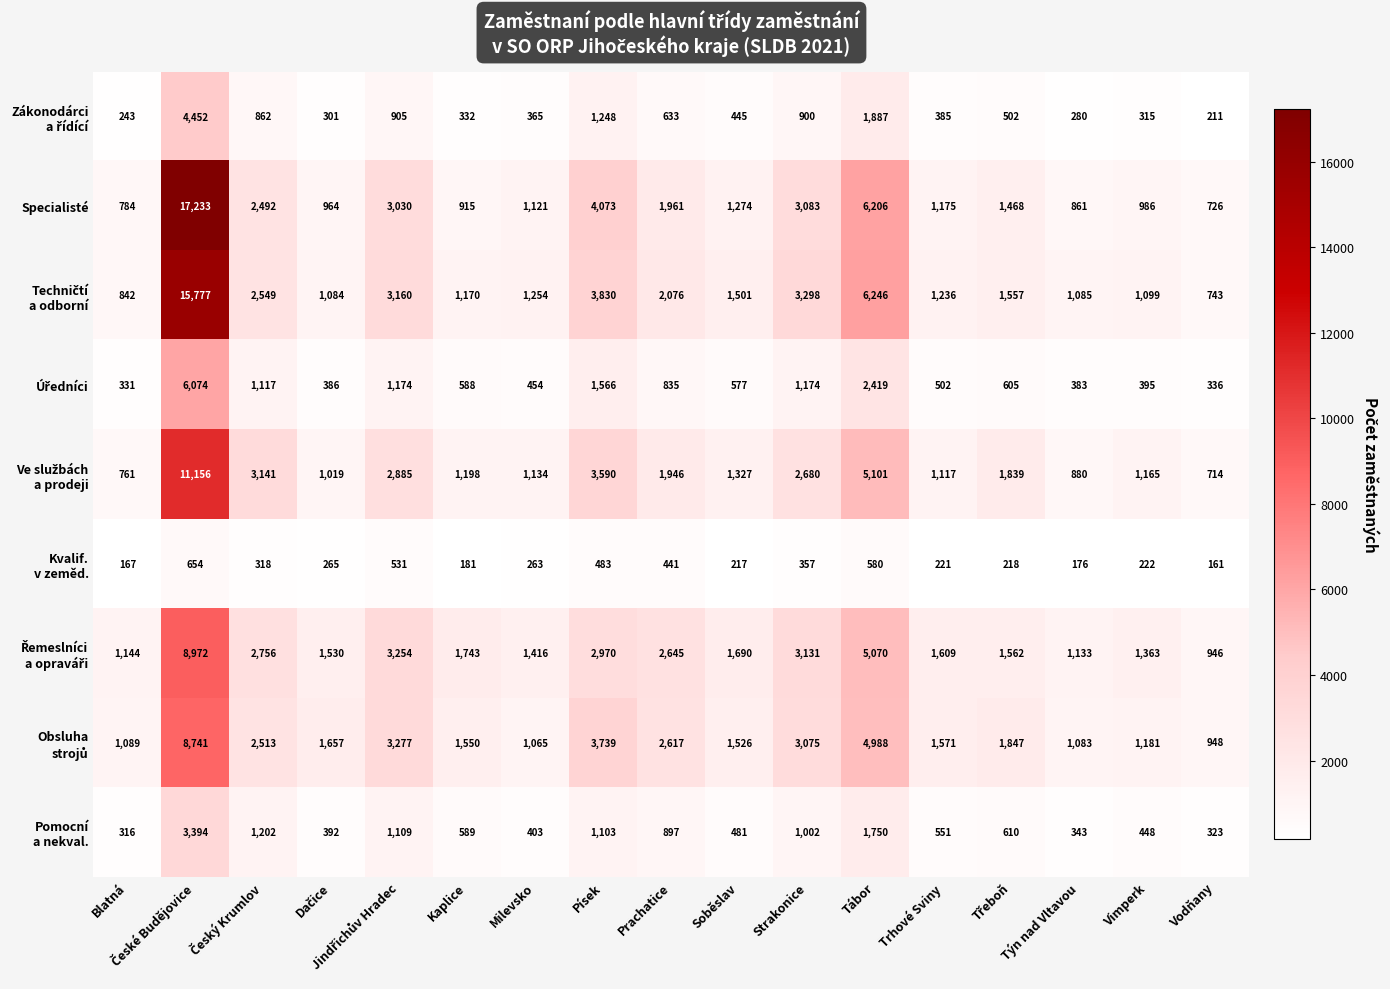

What is the greatest value displayed?

17233